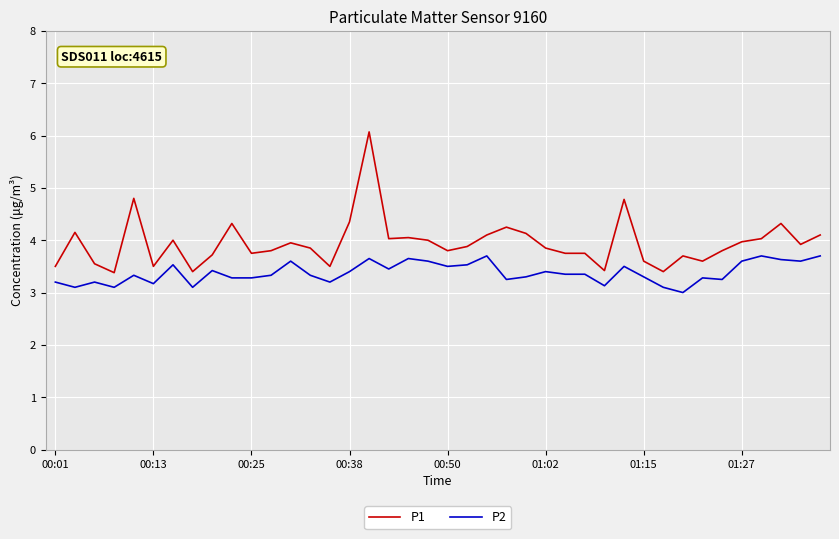

What is the difference between the maximum and minimum values in the P1 series?

2.7